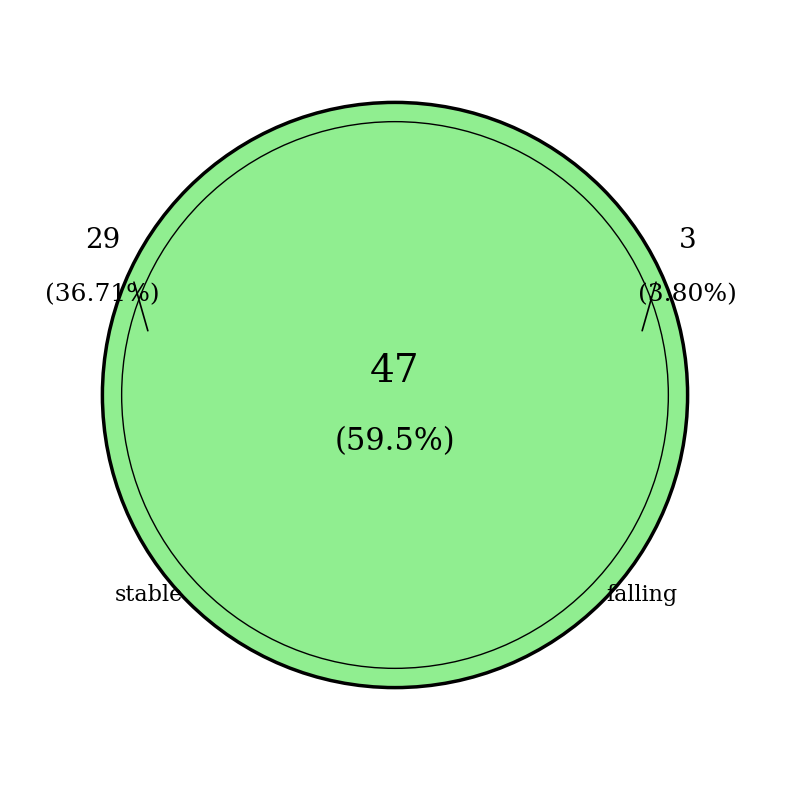

To the nearest percent, what percentage of the pie is rising?

59%